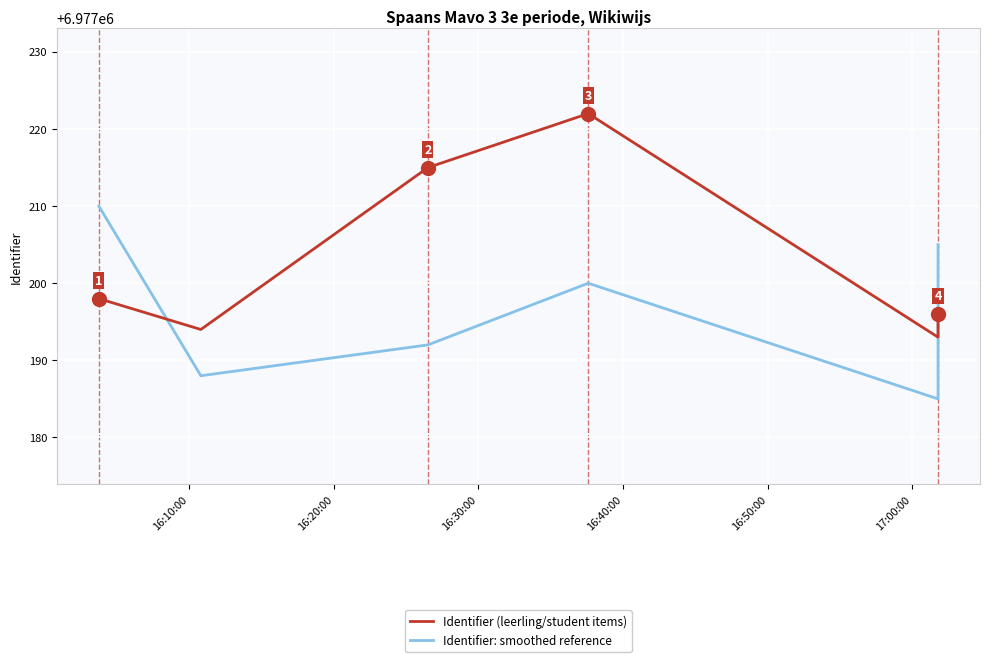

Reading left to right, extract all data points from this chart.

Identifier (leerling/student items): 6977198	6977194	6977215	6977222	6977193	6977196
Identifier: smoothed reference: 6977210	6977188	6977192	6977200	6977185	6977205